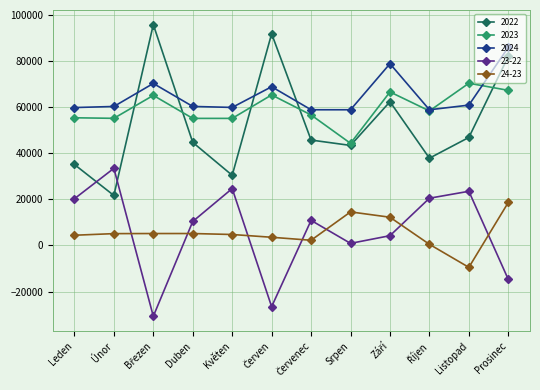

What is the difference between the maximum and second lowest values in the 23-22 series?

60043